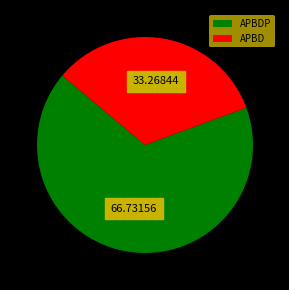

Which category has the biggest portion of the pie?

APBDP